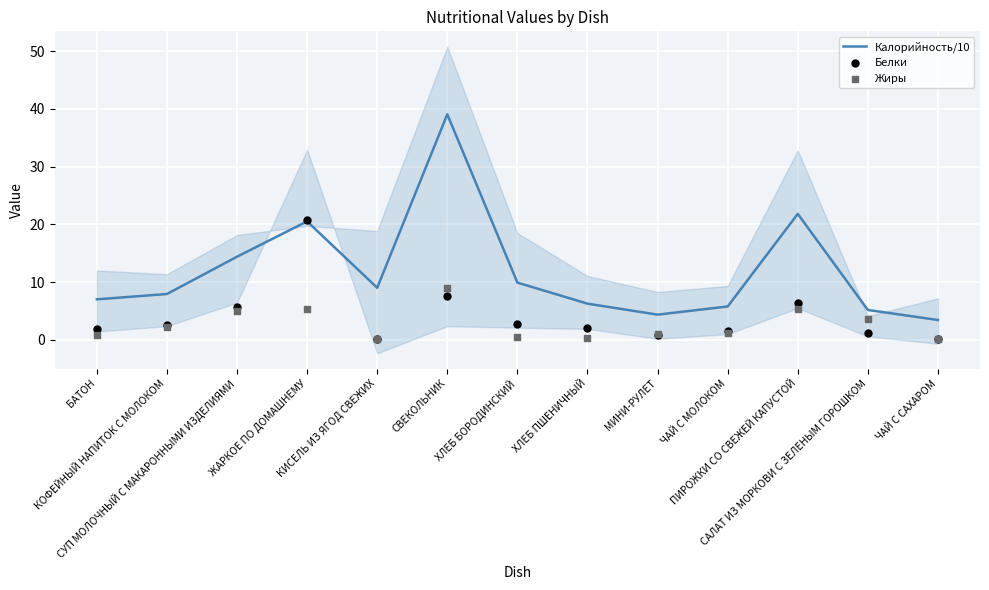

Which series reaches the maximum Y coordinate?

Калорийность/10